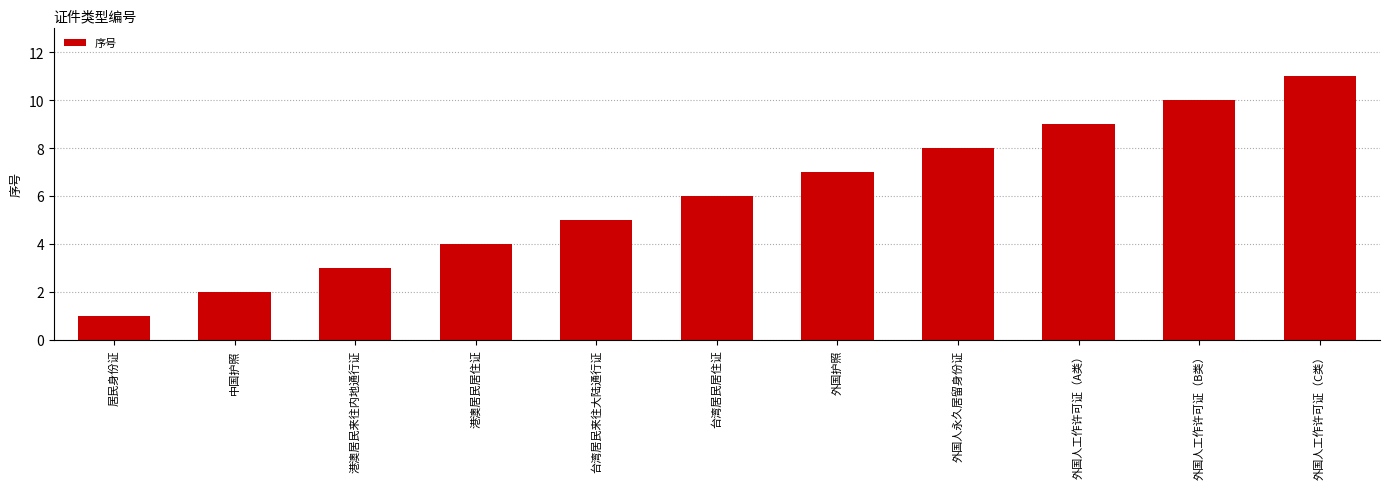

Does the chart contain any negative values?

No